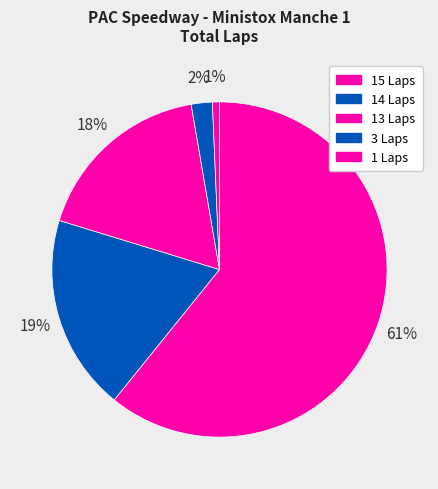

Which category has the smallest portion of the pie?

1 Laps